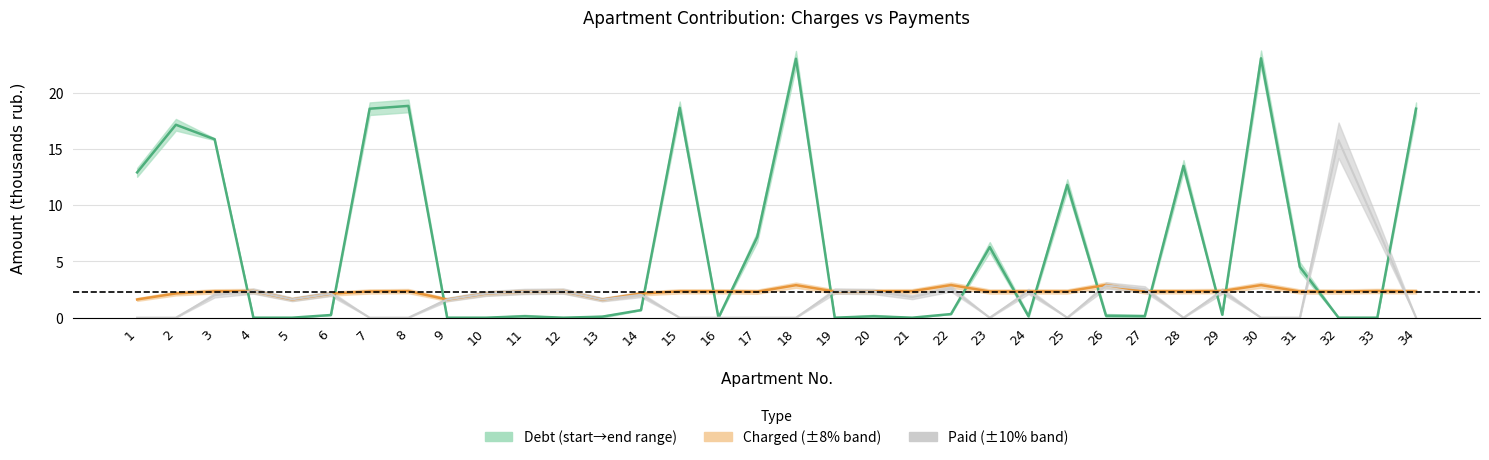

What is the lowest value of the nachisleno series?

1.6